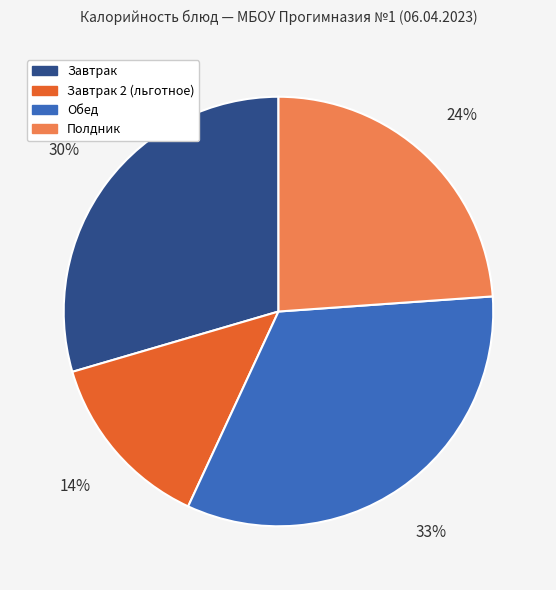

Is there a majority slice in this chart?

No